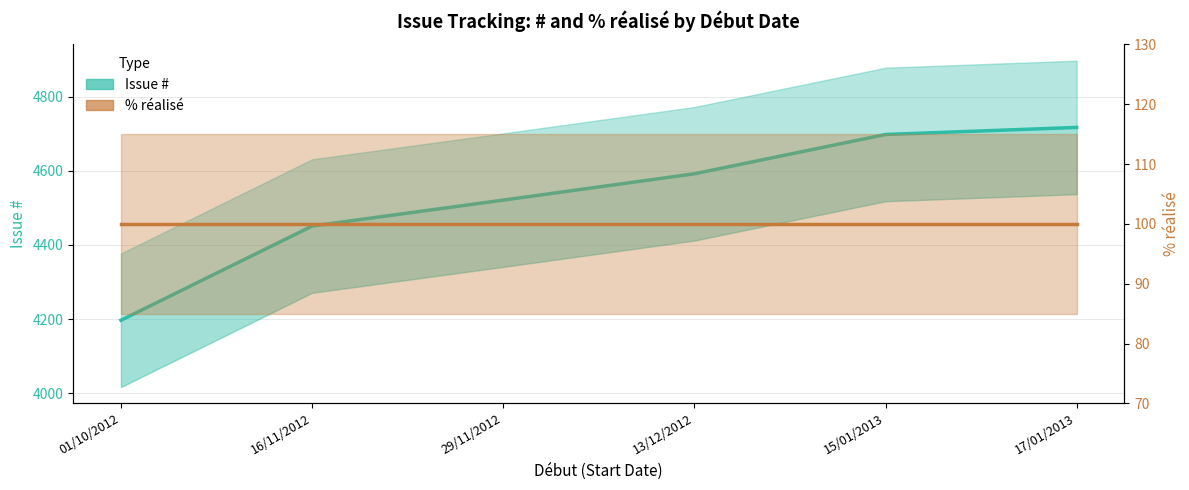

What is the value of the Issue # point at the 2nd from the left?

4451